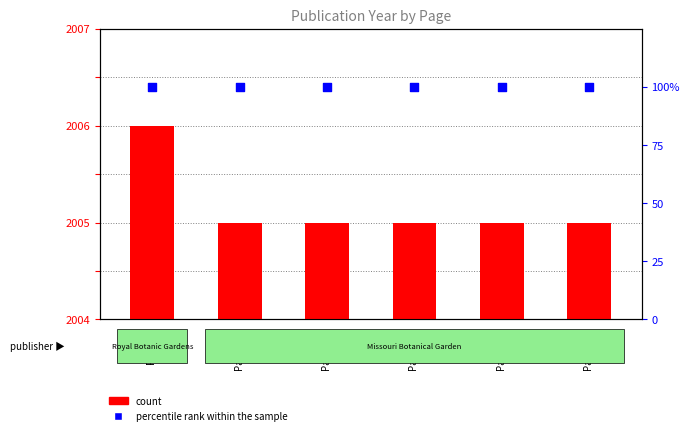

Which series has the largest total across all categories?

count